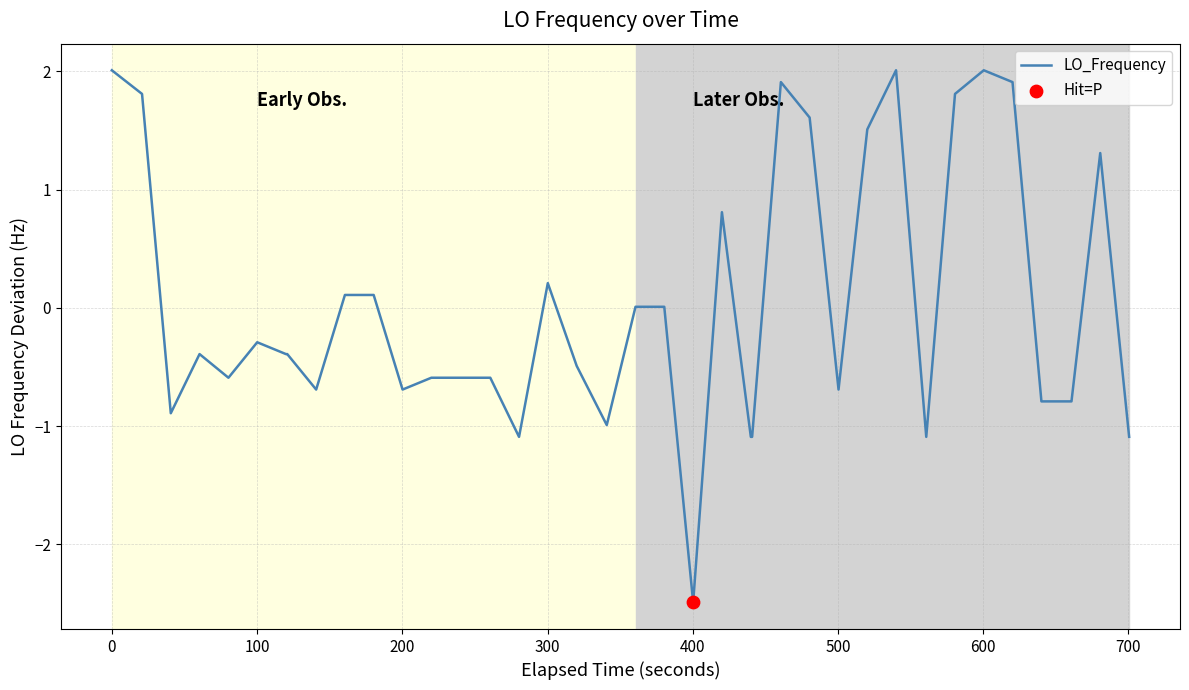

What is the greatest value displayed?

2.0